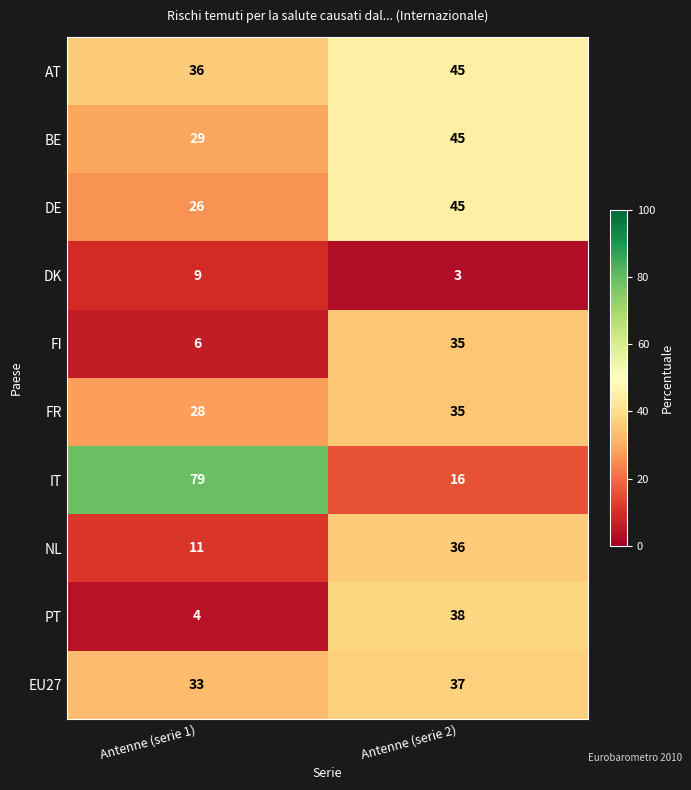

Rank the series at Antenne (serie 1) from highest to lowest value.

IT, AT, EU27, BE, FR, DE, NL, DK, FI, PT